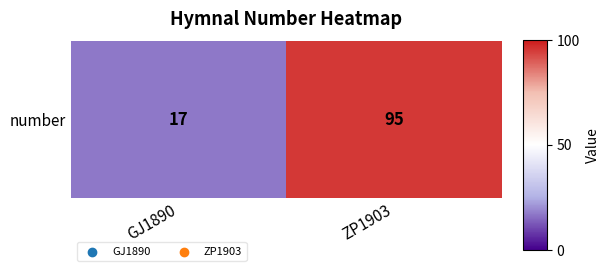

List the labels in order of value, largest first.

ZP1903, GJ1890